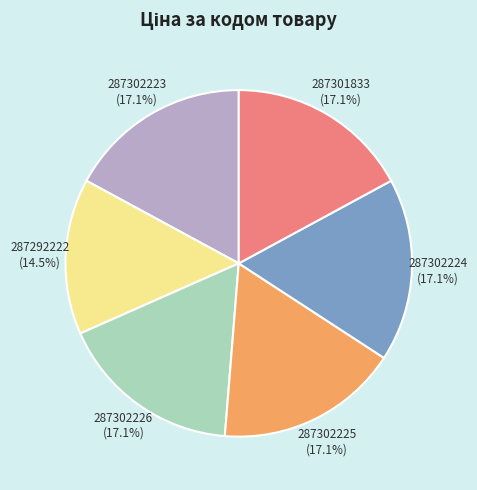

Does any single category account for the majority?

No